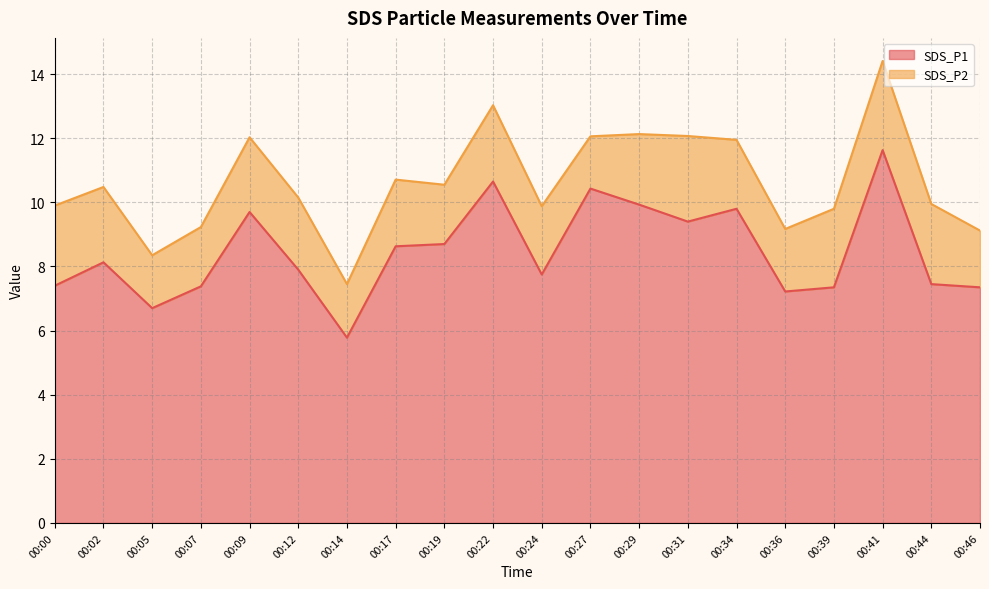

What is the change in value from 00:00 to 00:19?

+1.3